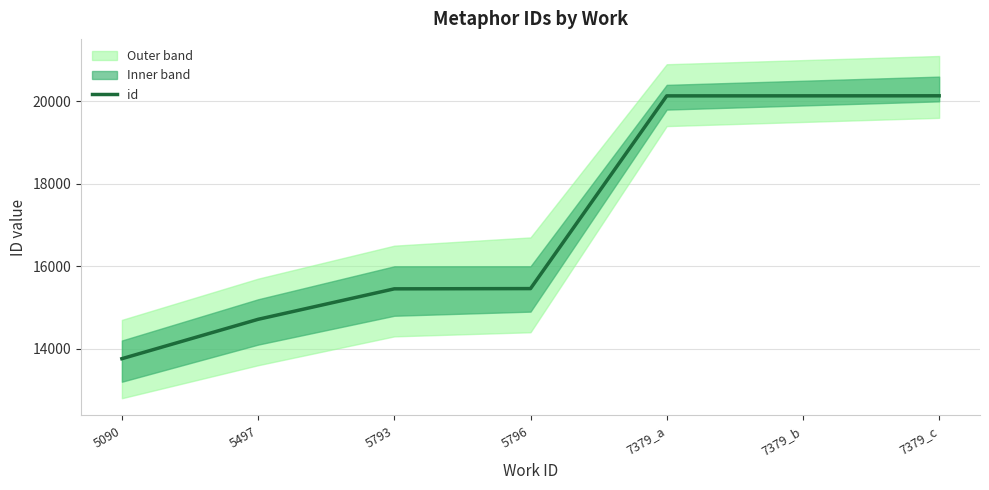

List the labels in order of value, smallest first.

5090, 5497, 5793, 5796, 7379_a, 7379_b, 7379_c